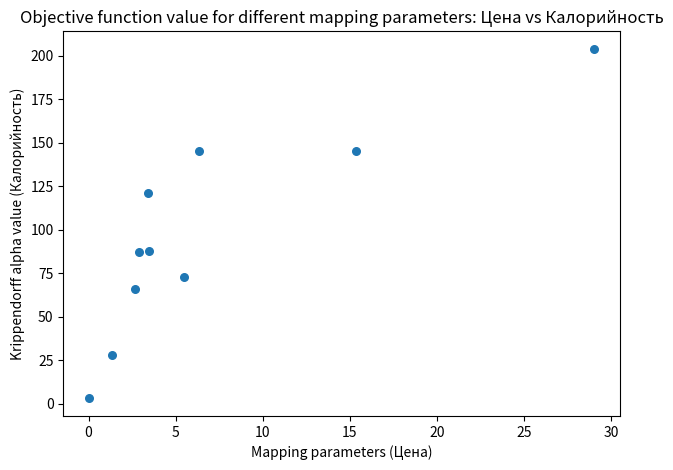

What is the range of Y values (max minus min)?

201